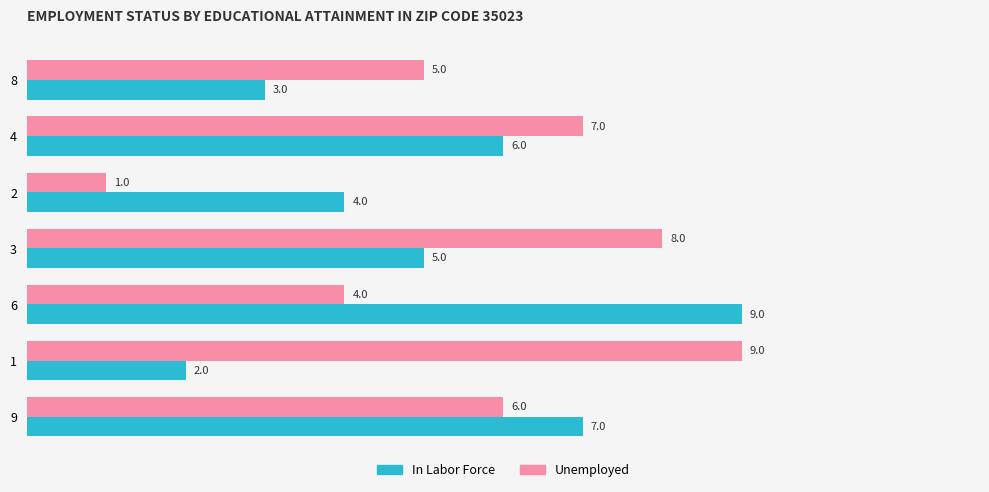

Rank the series by their average value, from lowest to highest.

In Labor Force, Unemployed